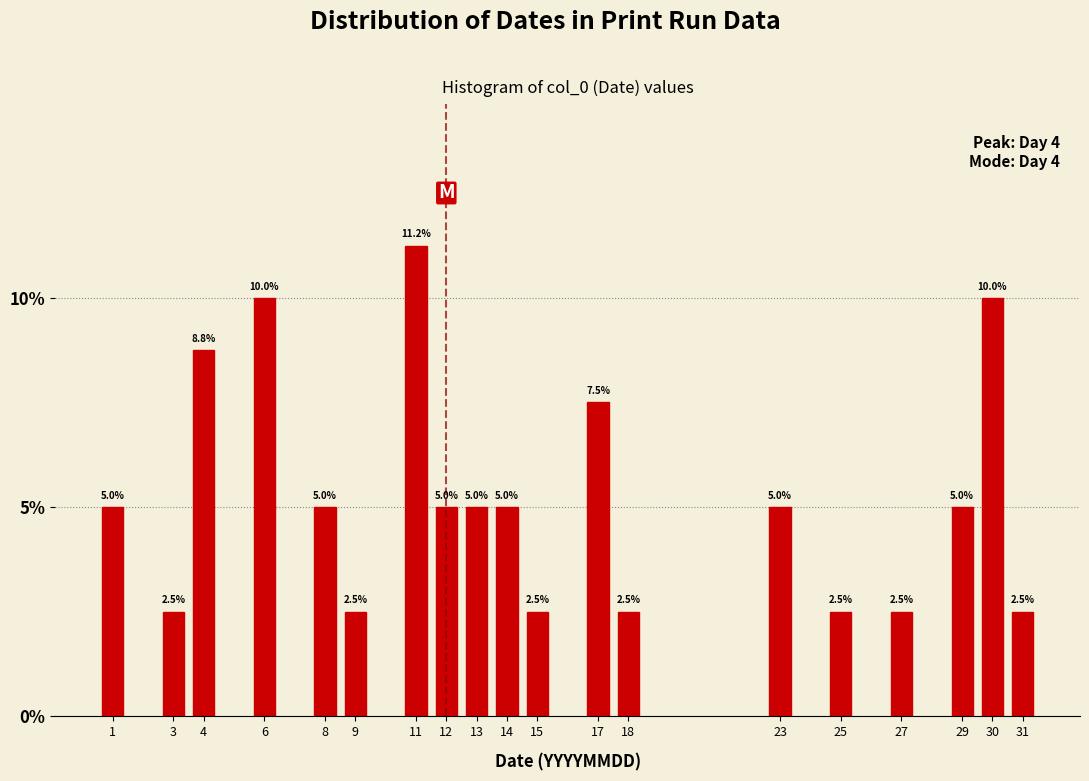

What is the value of the 12th bar from the left?

7.5